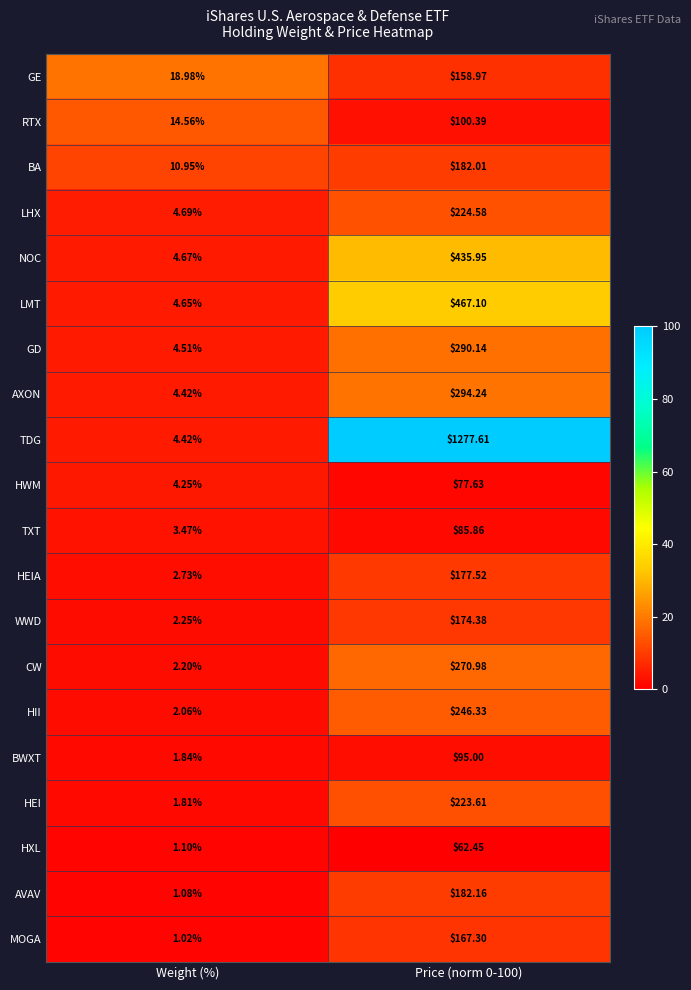

Which series has the largest range (max minus min)?

TDG